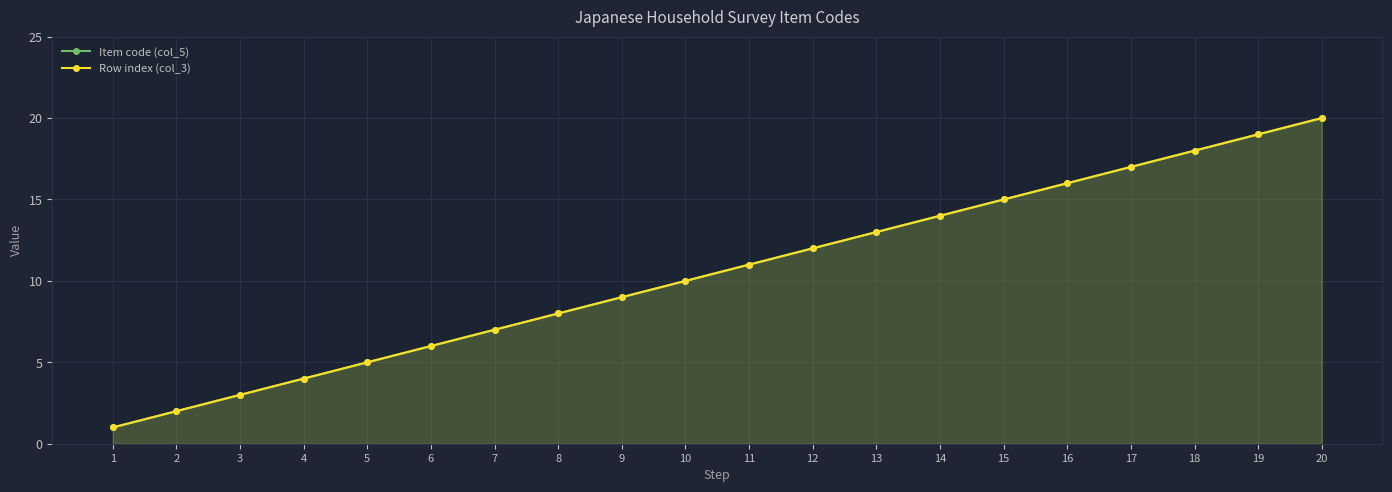

What value does the Row index (col_3) series have at 17?

17